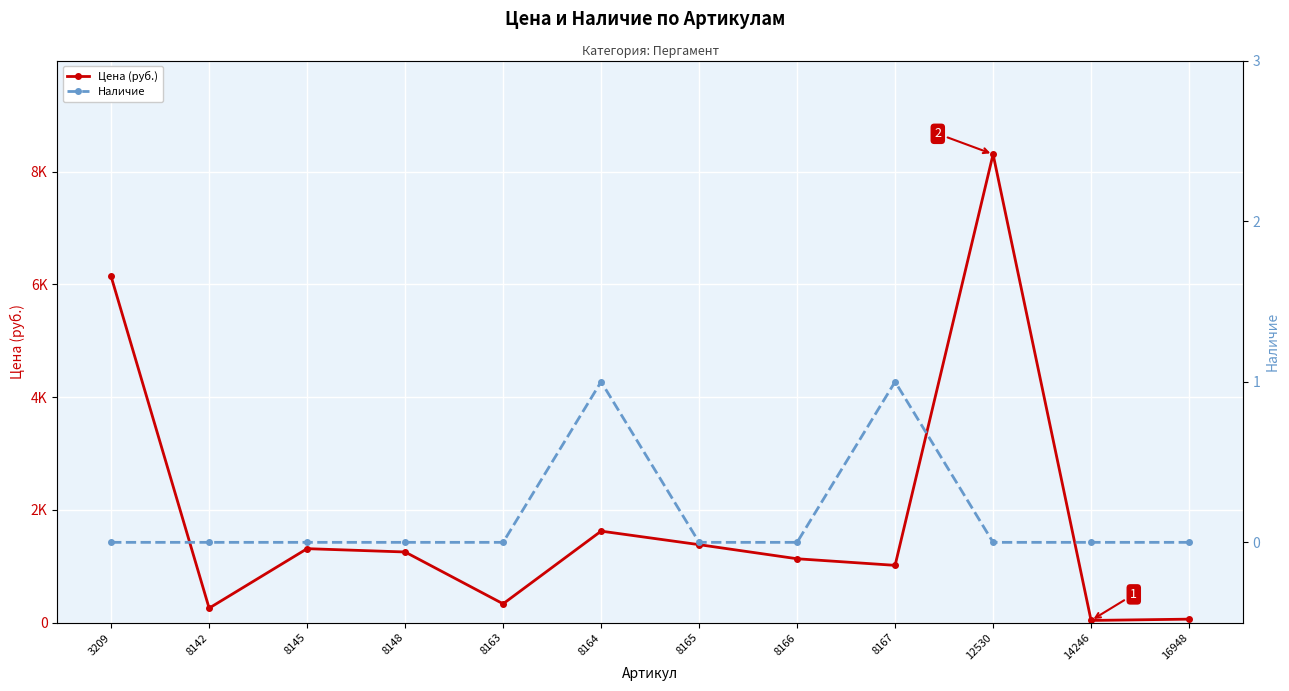

True or false: Наличие and Цена (руб.) cross at least once.

False